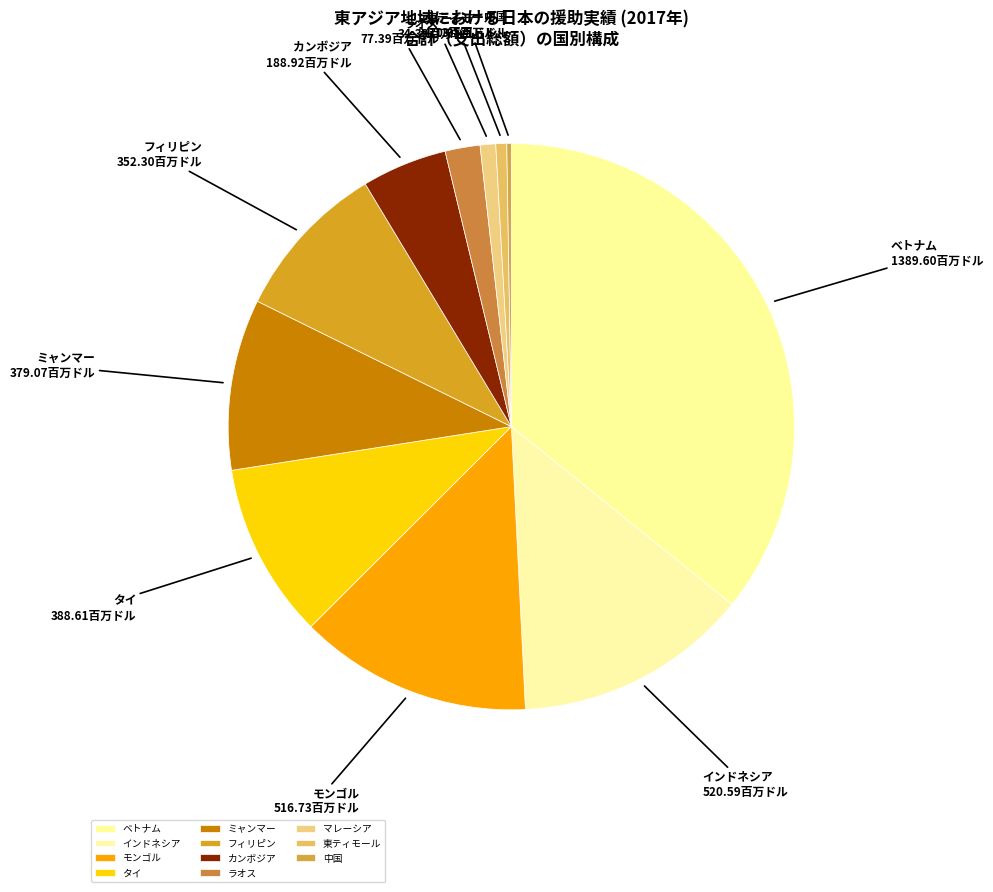

Which has a higher value, タイ or マレーシア?

タイ